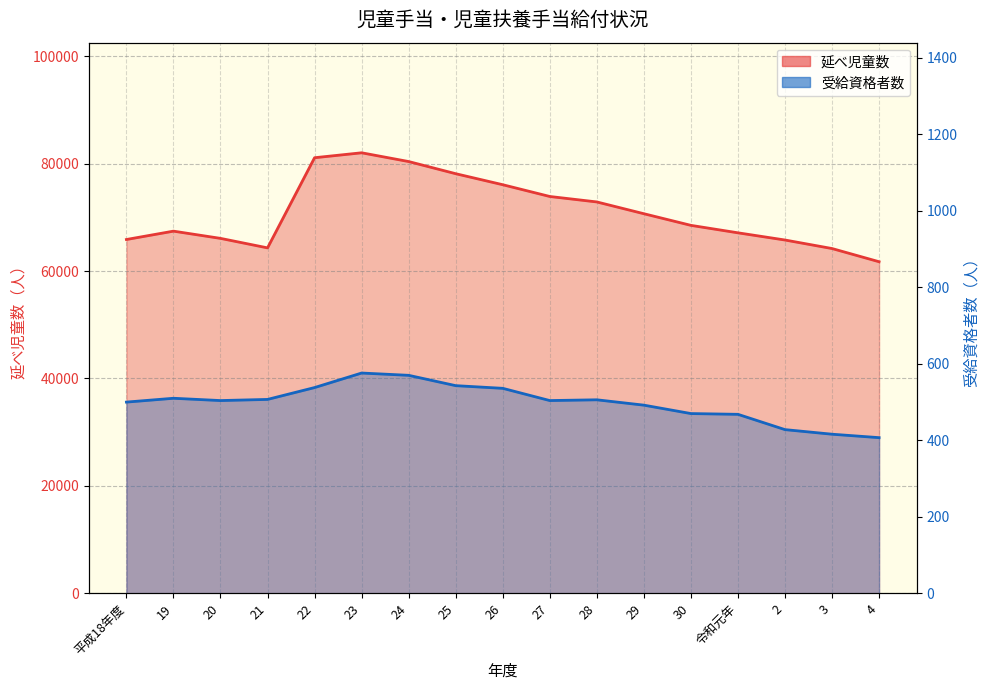

True or false: 受給資格者数 and 延べ児童数 intersect in this chart.

False